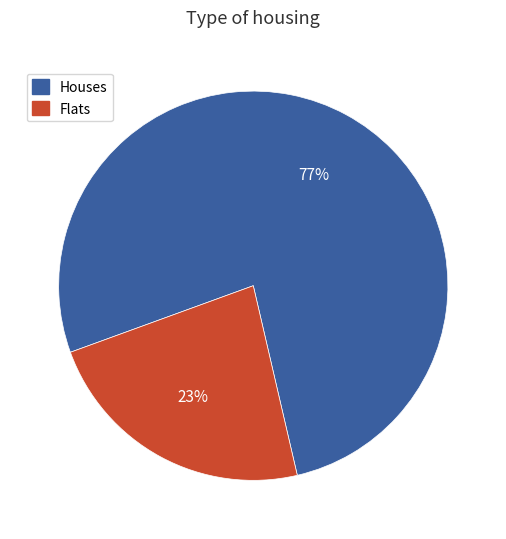

Is it true that Flats is 12% of the pie?

False